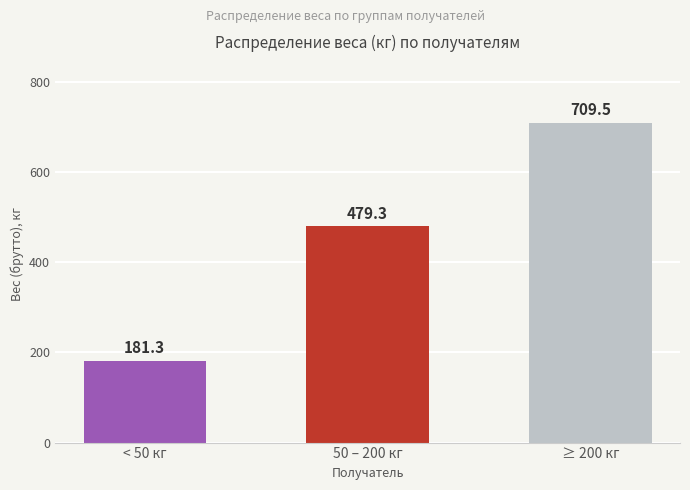

What is the average value?

456.7